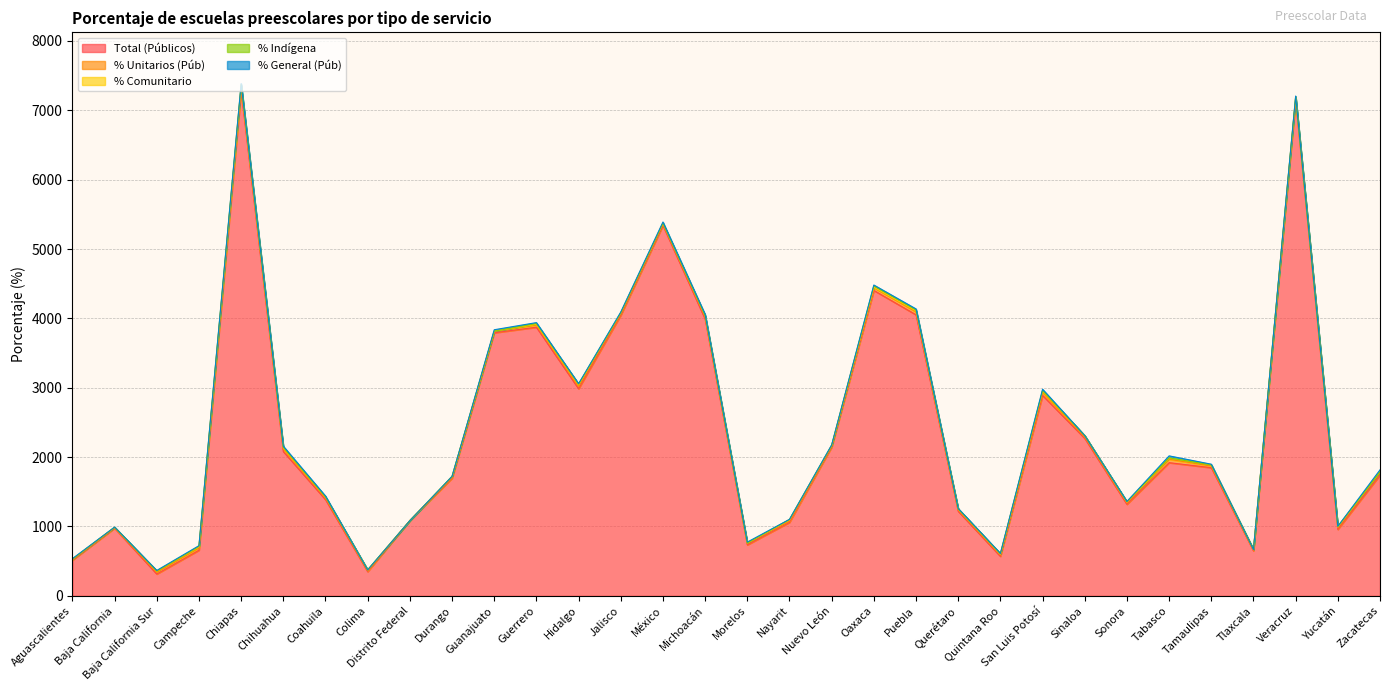

True or false: Total (Públicos) has more than 1 points higher than both neighbors.

True